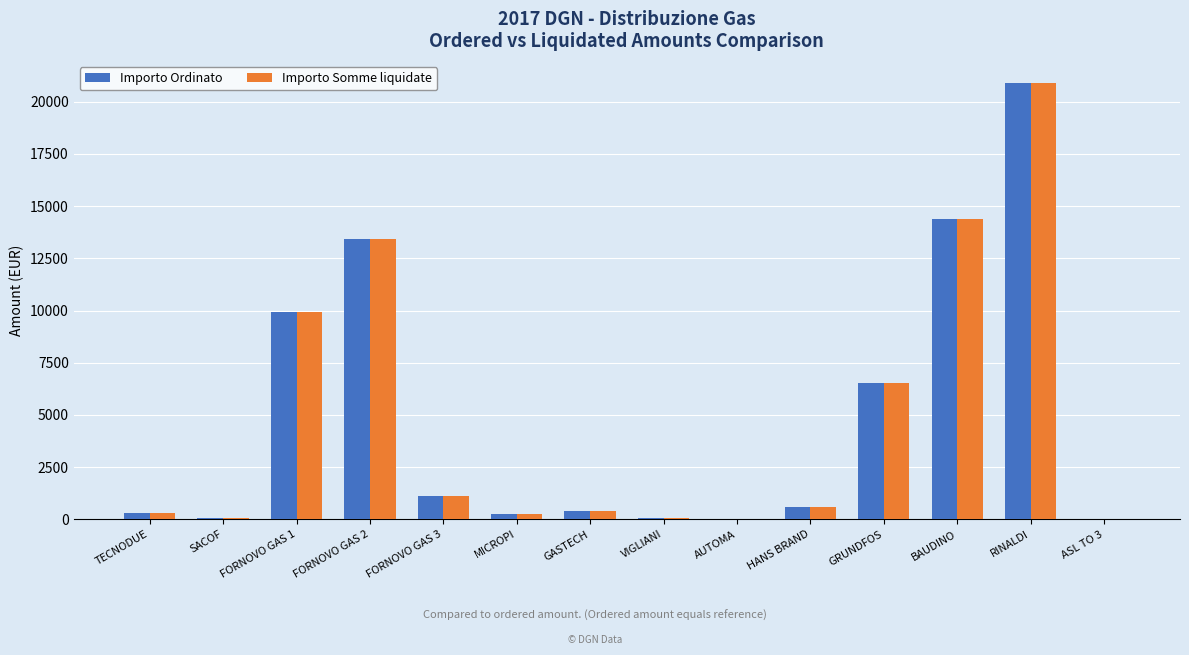

Which label corresponds to the largest value in the chart?

RINALDI